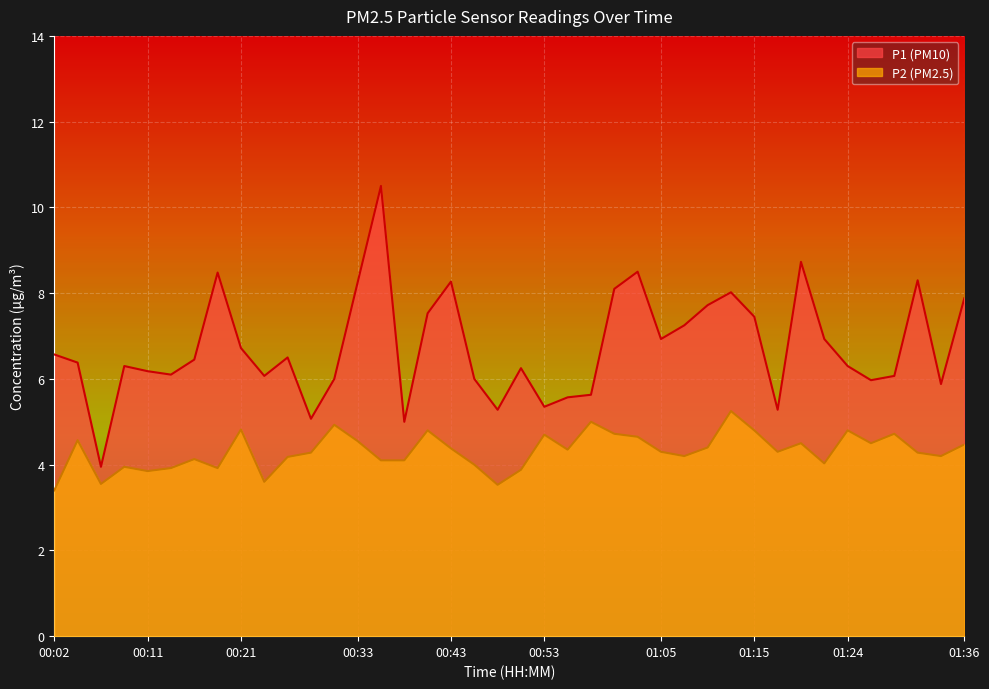

Is it true that P1 equals 4.5 at 00:33?

False